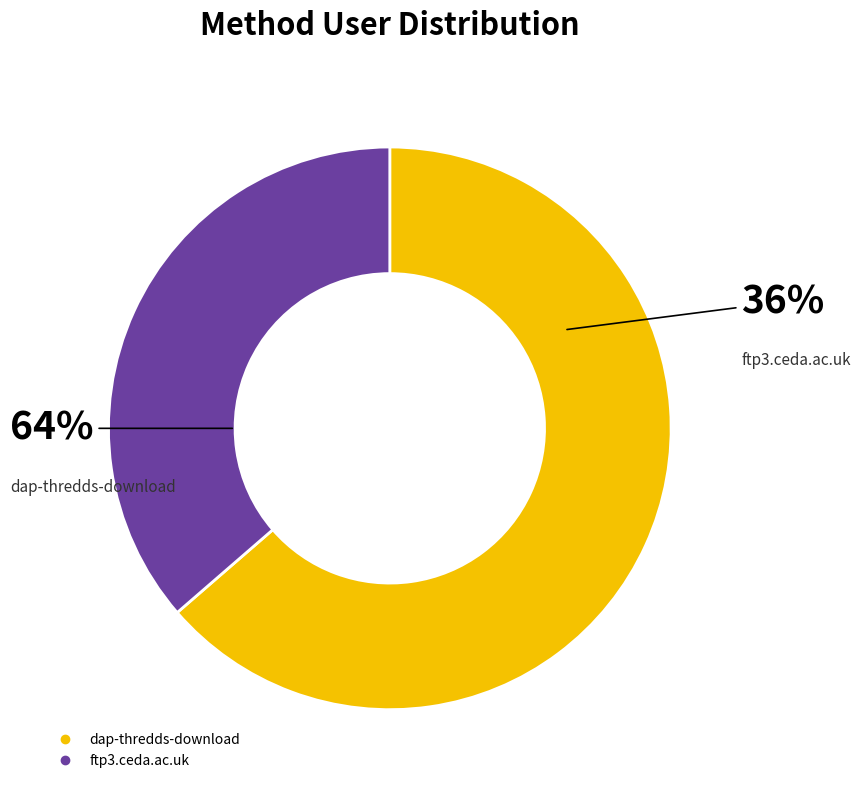

To the nearest percent, what portion does ftp3.ceda.ac.uk represent?

36%